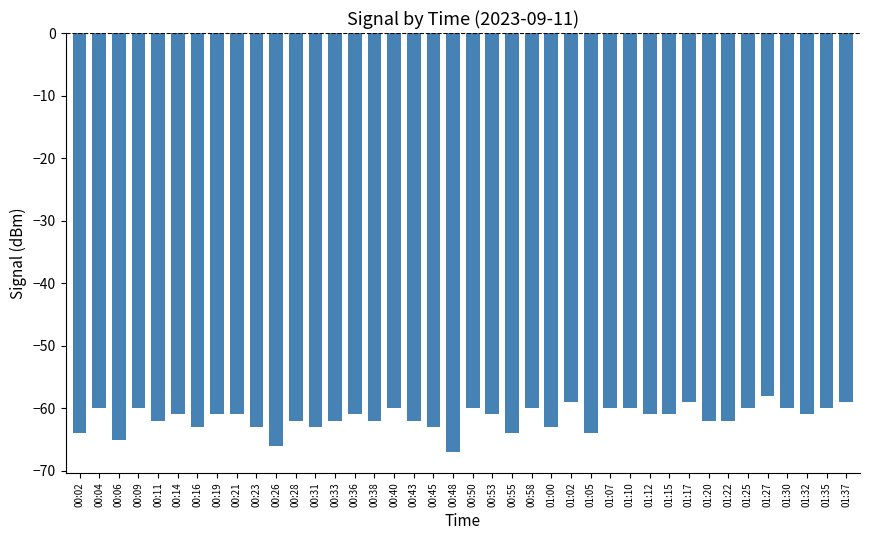

Reading left to right, extract all data points from this chart.

00:02=-64	00:04=-60	00:06=-65	00:09=-60	00:11=-62	00:14=-61	00:16=-63	00:19=-61	00:21=-61	00:23=-63	00:26=-66	00:28=-62	00:31=-63	00:33=-62	00:36=-61	00:38=-62	00:40=-60	00:43=-62	00:45=-63	00:48=-67	00:50=-60	00:53=-61	00:55=-64	00:58=-60	01:00=-63	01:02=-59	01:05=-64	01:07=-60	01:10=-60	01:12=-61	01:15=-61	01:17=-59	01:20=-62	01:22=-62	01:25=-60	01:27=-58	01:30=-60	01:32=-61	01:35=-60	01:37=-59